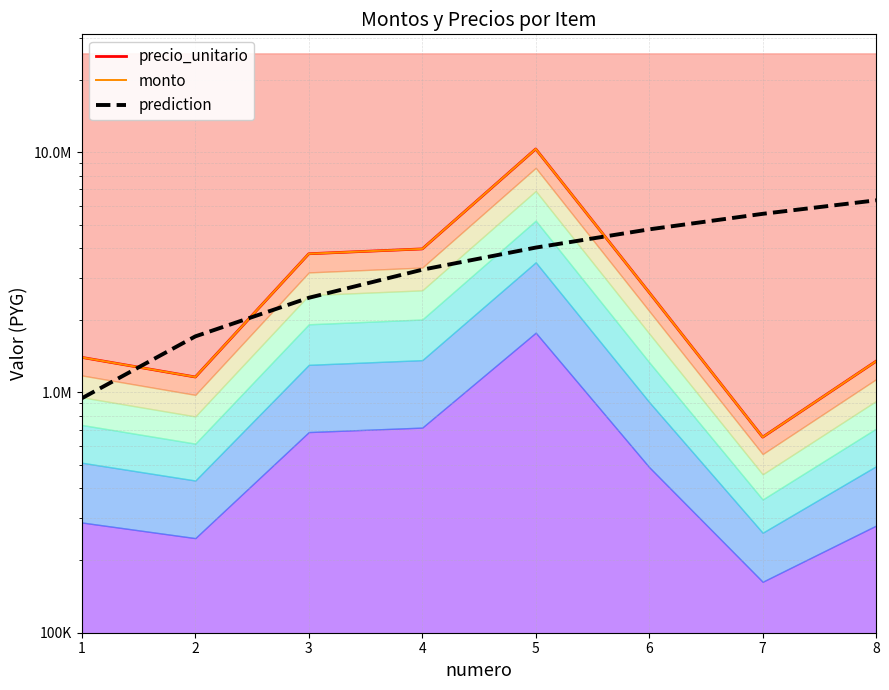

What is the value of the prediction point at the 8th from the left?

6307500.0